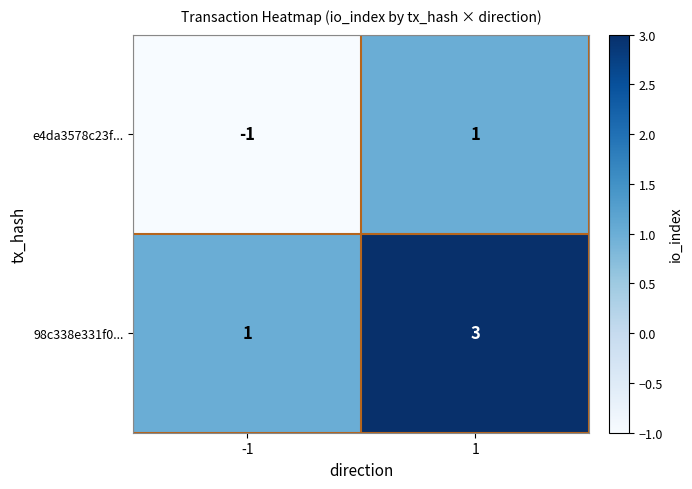

Rank the series at 1 from lowest to highest value.

e4da3578c23f..., 98c338e331f0...